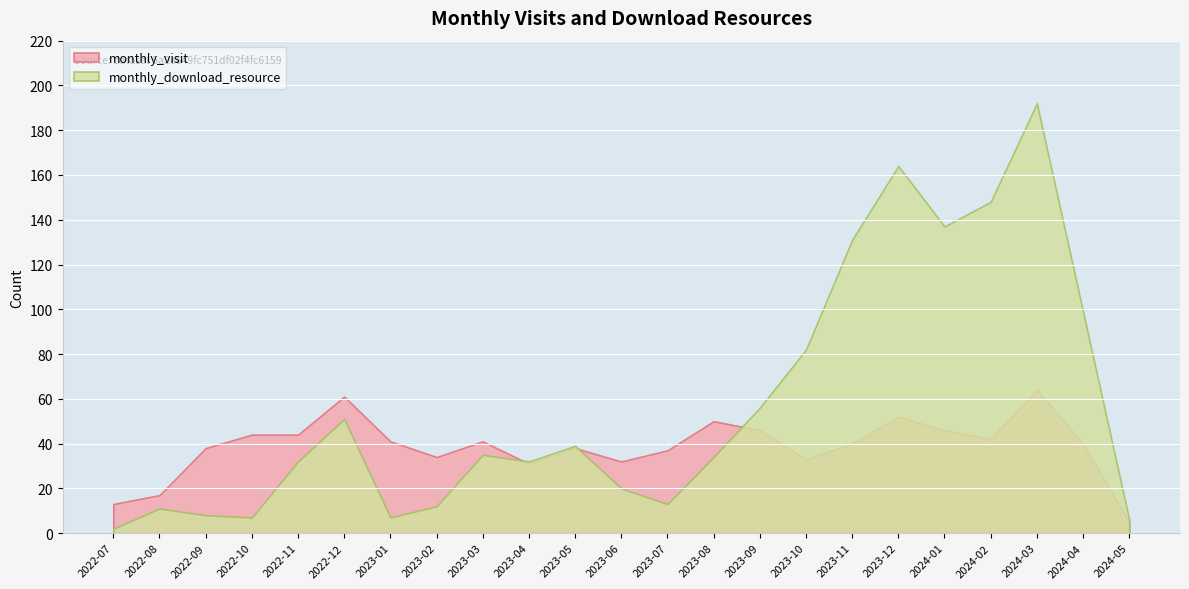

Where is the first local maximum for monthly_visit?

2022-12